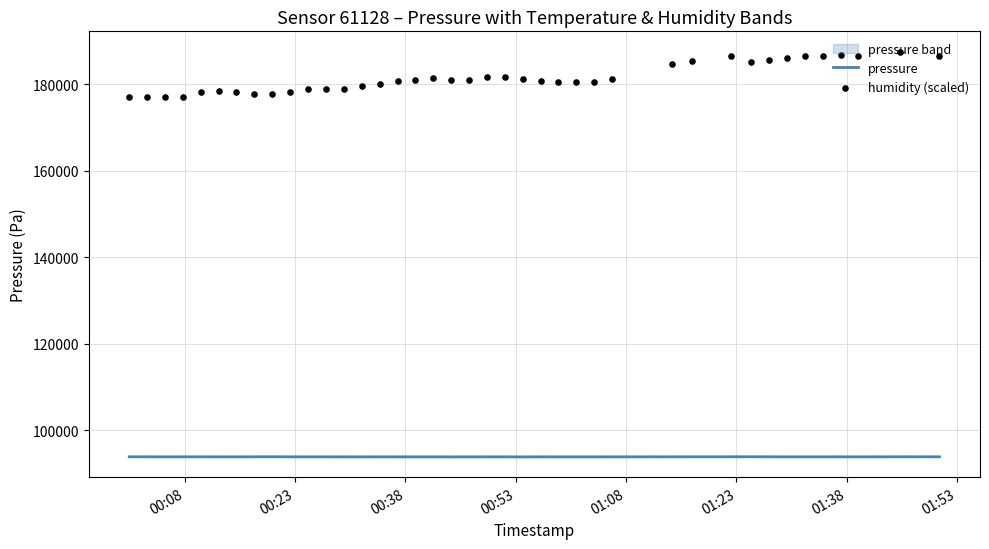

Is the value of pressure at 13 greater than the value of humidity (scaled) at 01:53?

No